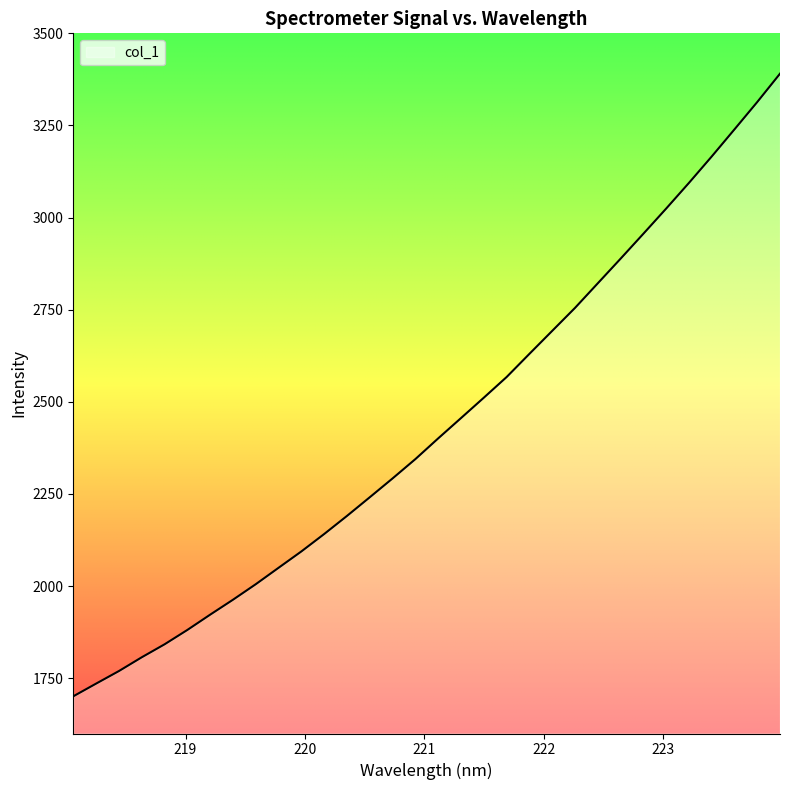

Reading left to right, what are all the values shown in this chart?

1700.9	1735.4	1769.5	1806.8	1842.0	1881.1	1922.6	1963.1	2005.3	2049.8	2094.2	2141.5	2190.6	2241.3	2292.4	2344.8	2401.0	2456.1	2511.4	2567.4	2630.3	2692.6	2754.9	2821.7	2888.5	2956.1	3024.4	3094.0	3165.7	3239.3	3313.5	3390.5